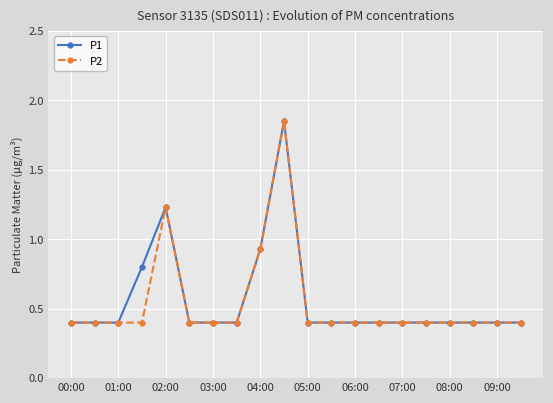

True or false: P1 has more than 1 points higher than both neighbors.

True